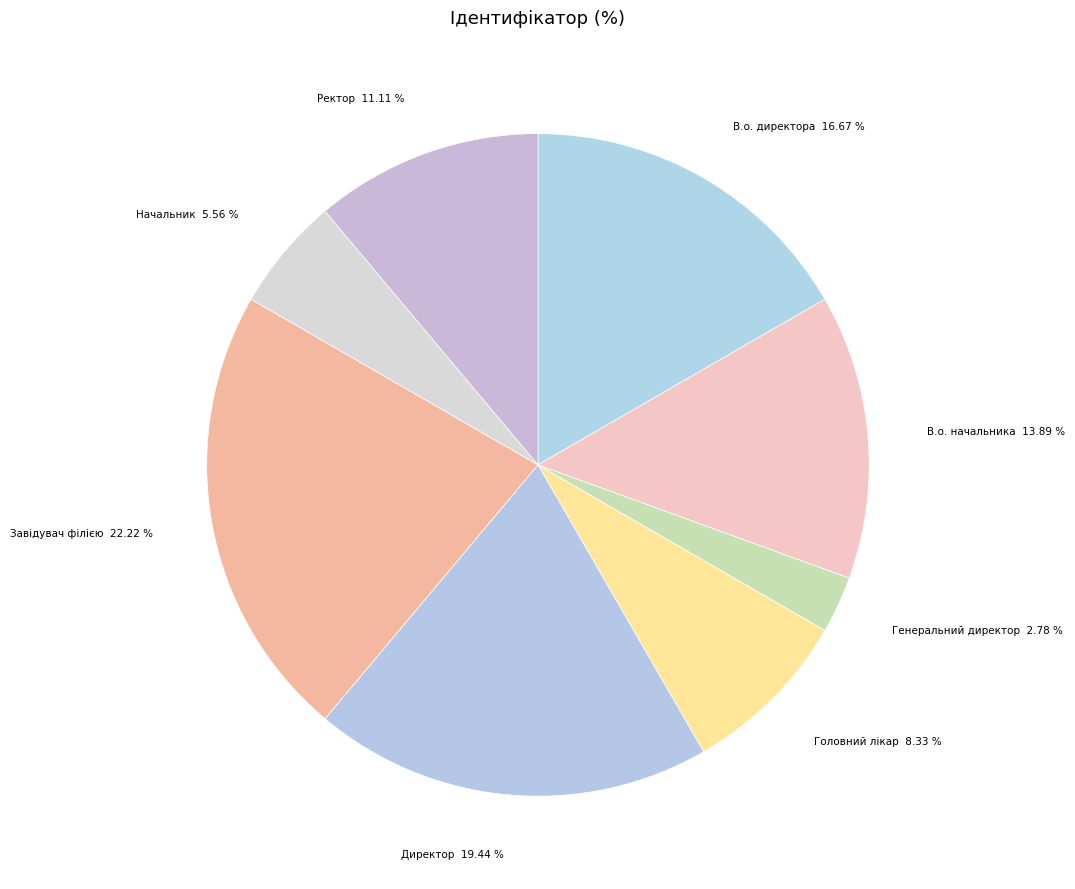

What is the largest slice in the pie chart?

Завідувач філією